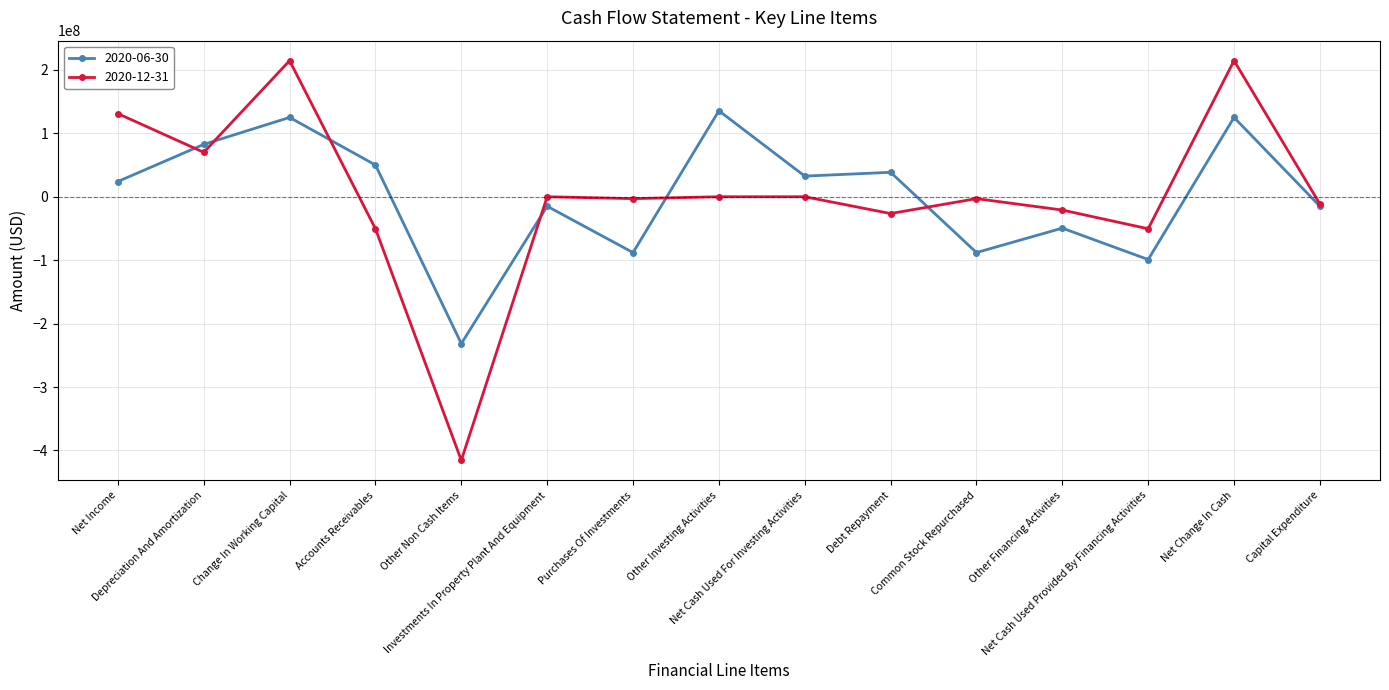

How many values in the 2020-12-31 series are below -3000000?

6